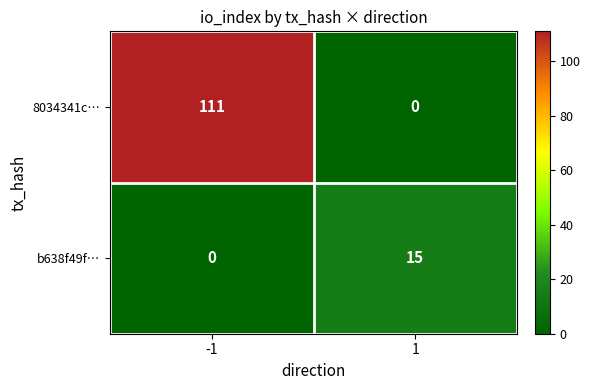

What is the sum of the b638f49f… values at -1 and 1?

15